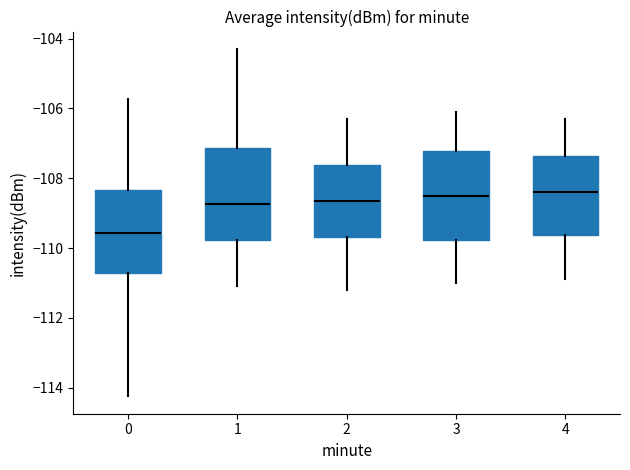

Reading left to right, transcribe this box plot: for each box, give where its median line is, the range the box spans, and where its two whiskers end, as read against the y-axis. The values are not printed on the chart, so give them approximately, as read against the axis.

0: median -109.6, box -110.8 to -108.4, whiskers -114.2 to -105.8
1: median -108.8, box -109.8 to -107.2, whiskers -111.0 to -104.2
2: median -108.6, box -109.6 to -107.6, whiskers -111.2 to -106.2
3: median -108.4, box -109.8 to -107.2, whiskers -111.0 to -106.0
4: median -108.4, box -109.6 to -107.4, whiskers -110.8 to -106.2